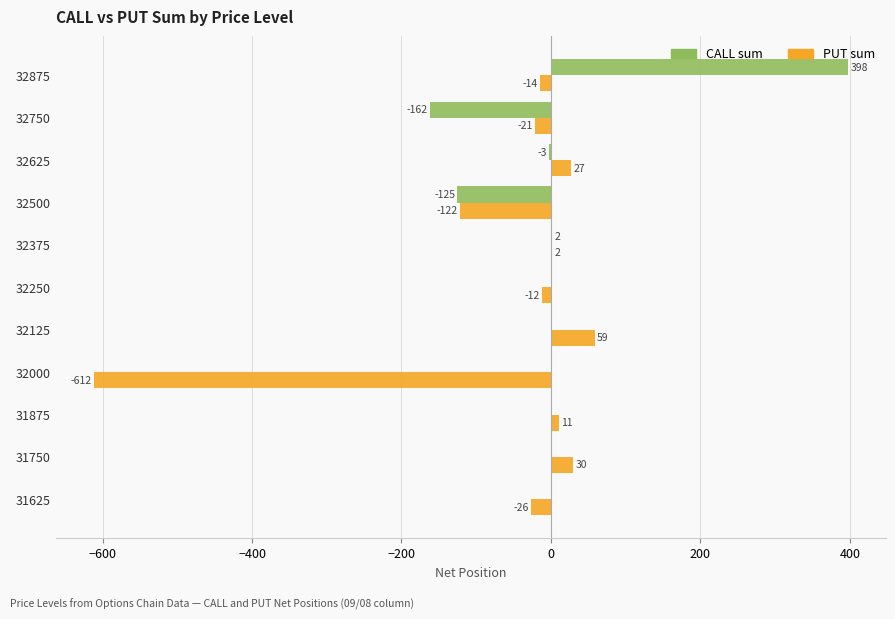

How many data points in PUT sum are above -12?

5